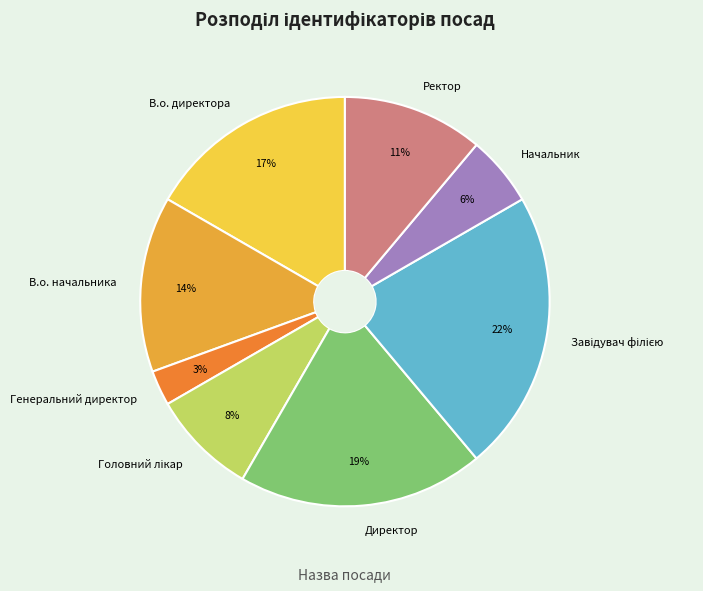

Between Ректор and Начальник, which is larger?

Ректор